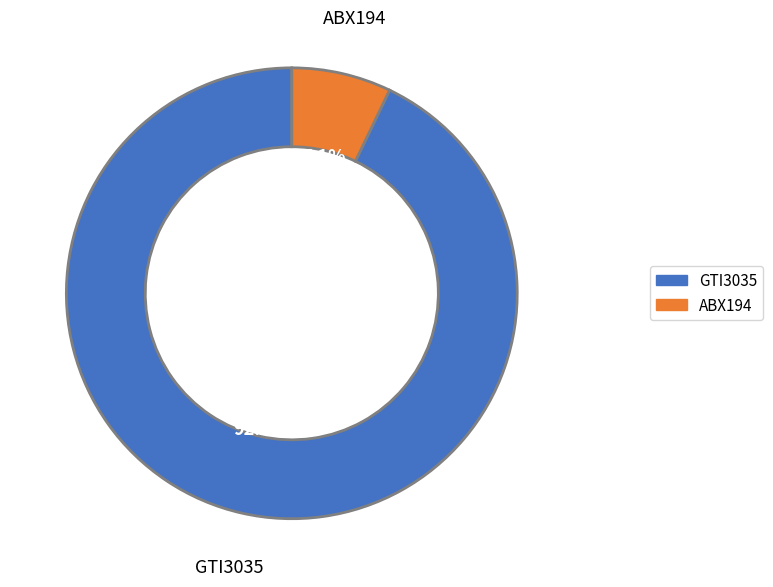

Which has a higher value, ABX194 or GTI3035?

GTI3035